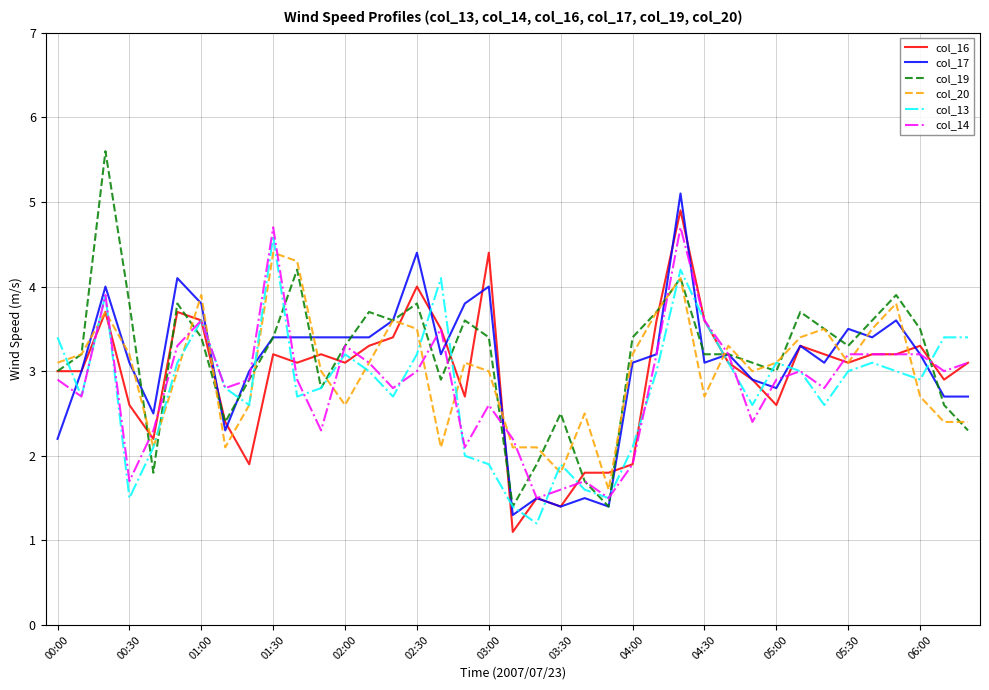

Count the number of categories in the chart.

39